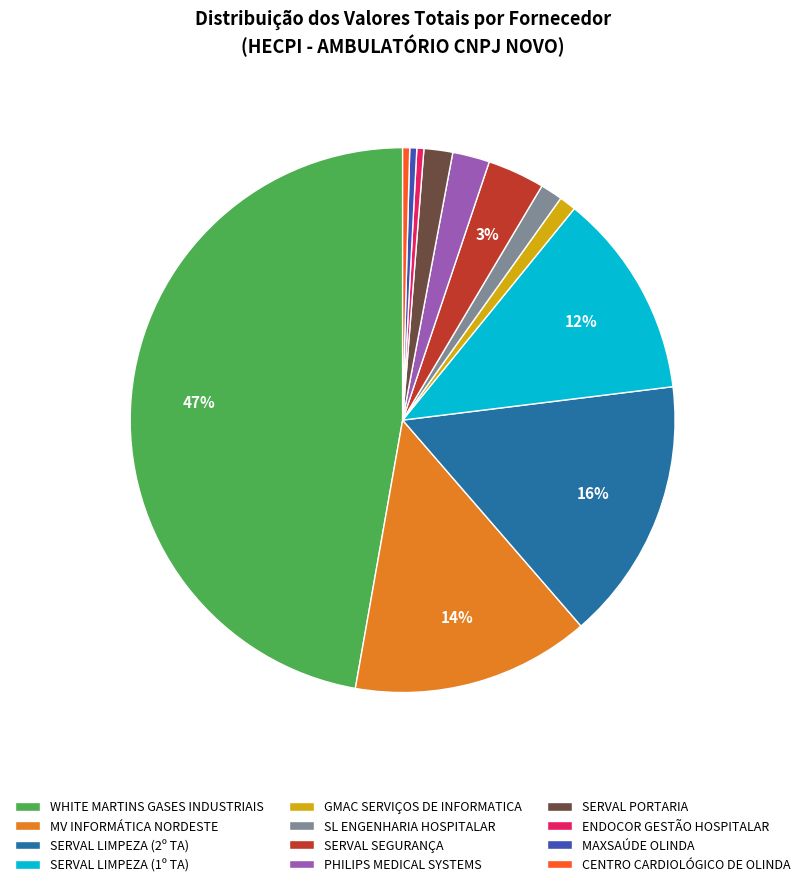

Does SERVAL LIMPEZA (1º TA) represent more than half of the total?

No